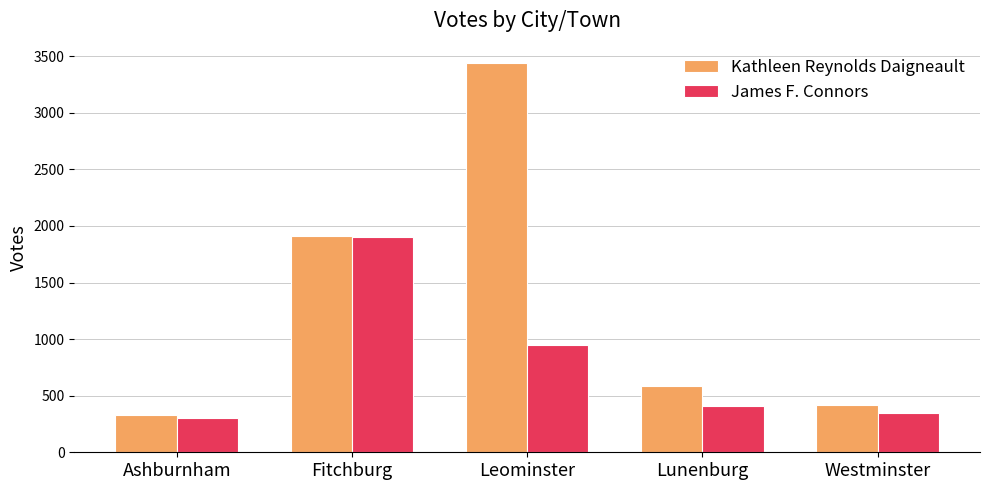

Reading right to left, transcribe all the data shown in this chart.

Kathleen Reynolds Daigneault: Westminster=418	Lunenburg=589	Leominster=3439	Fitchburg=1910	Ashburnham=332
James F. Connors: Westminster=347	Lunenburg=409	Leominster=946	Fitchburg=1905	Ashburnham=299